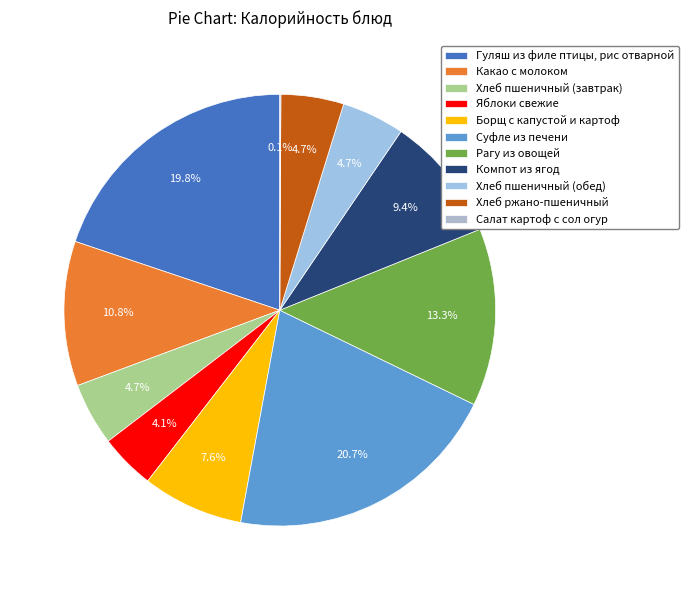

The Рагу из овощей slice represents 13% of the pie. True or false?

True